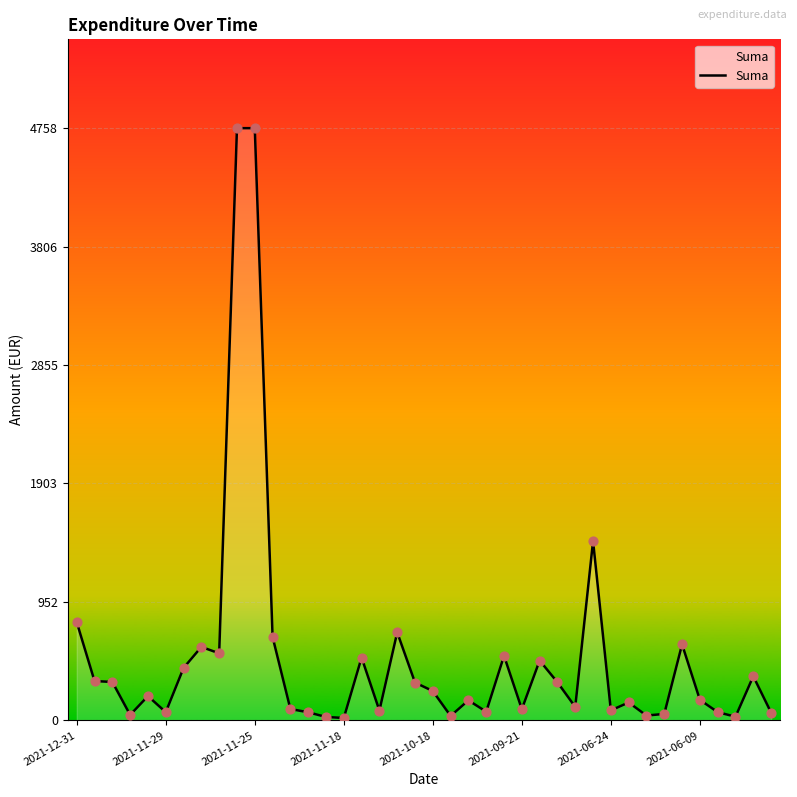

What is the difference between the maximum and minimum values?

4738.6